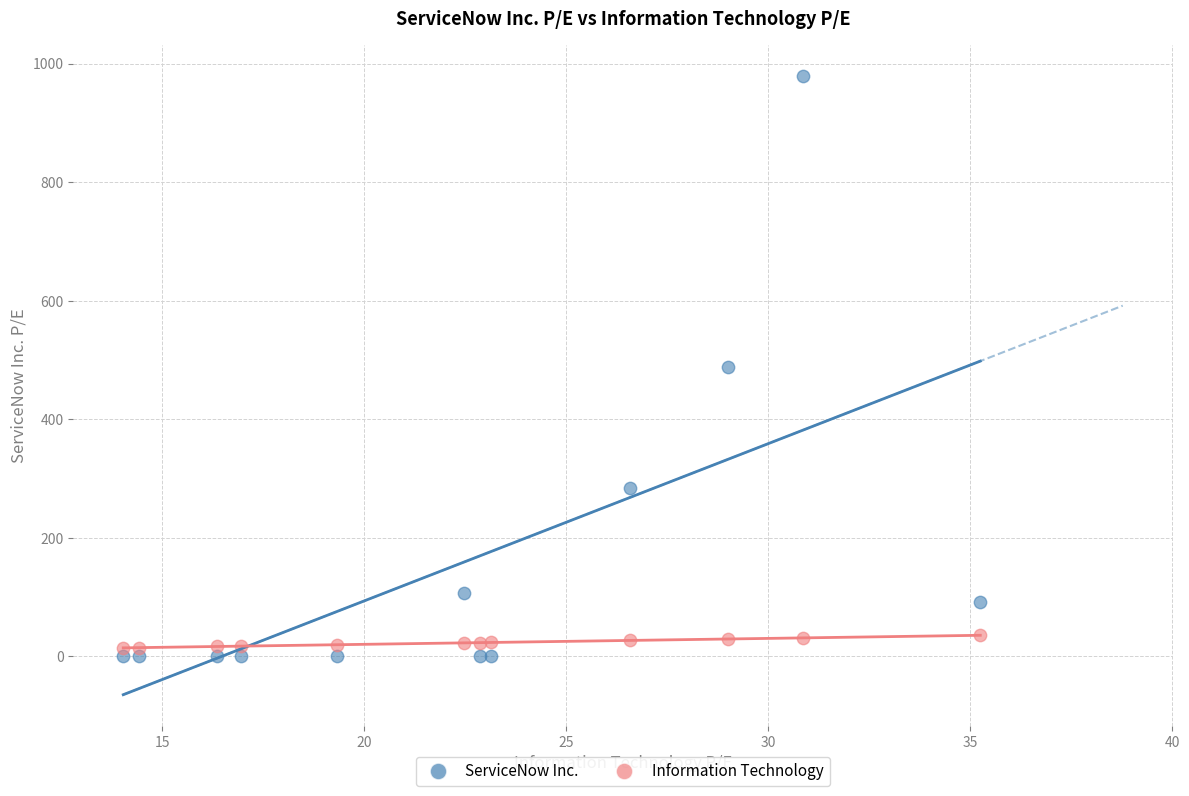

Which series contains the lowest Y value?

ServiceNow Inc.